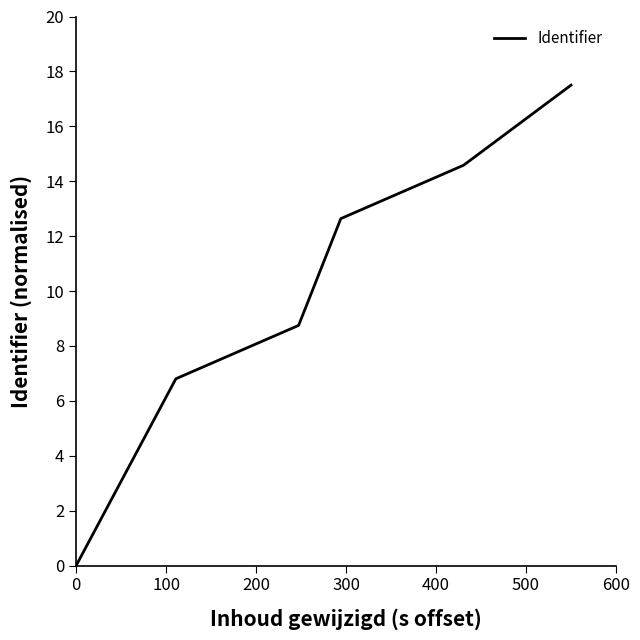

What is the maximum value shown in the chart?

17.5